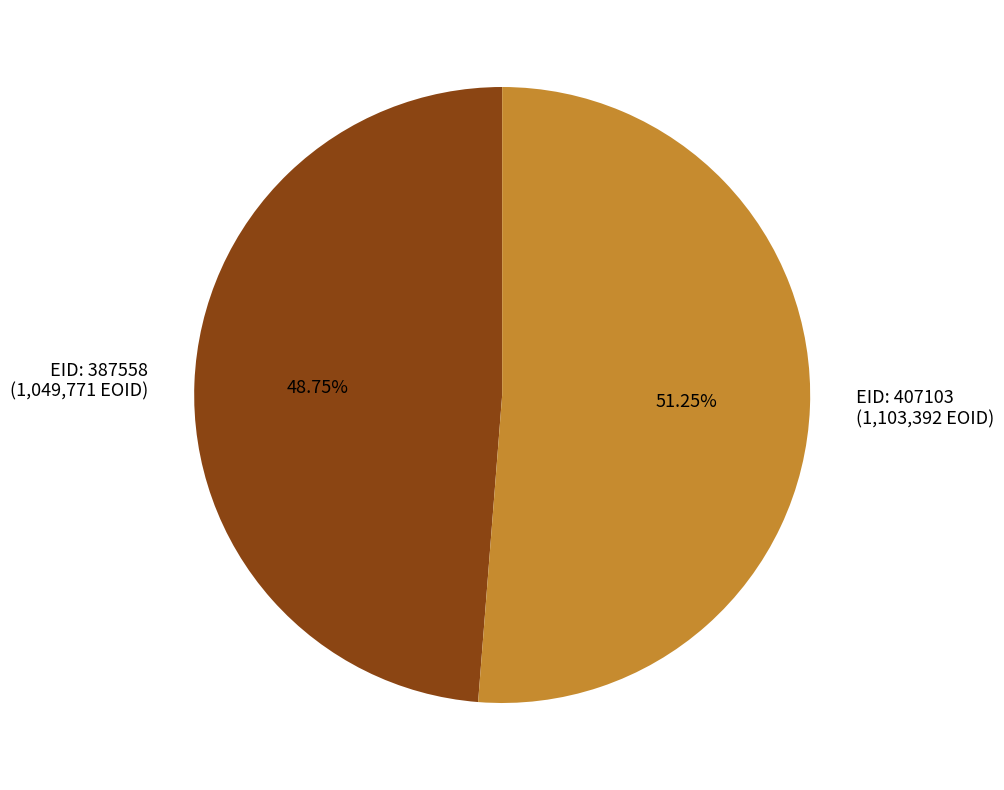

Is there a majority slice in this chart?

Yes